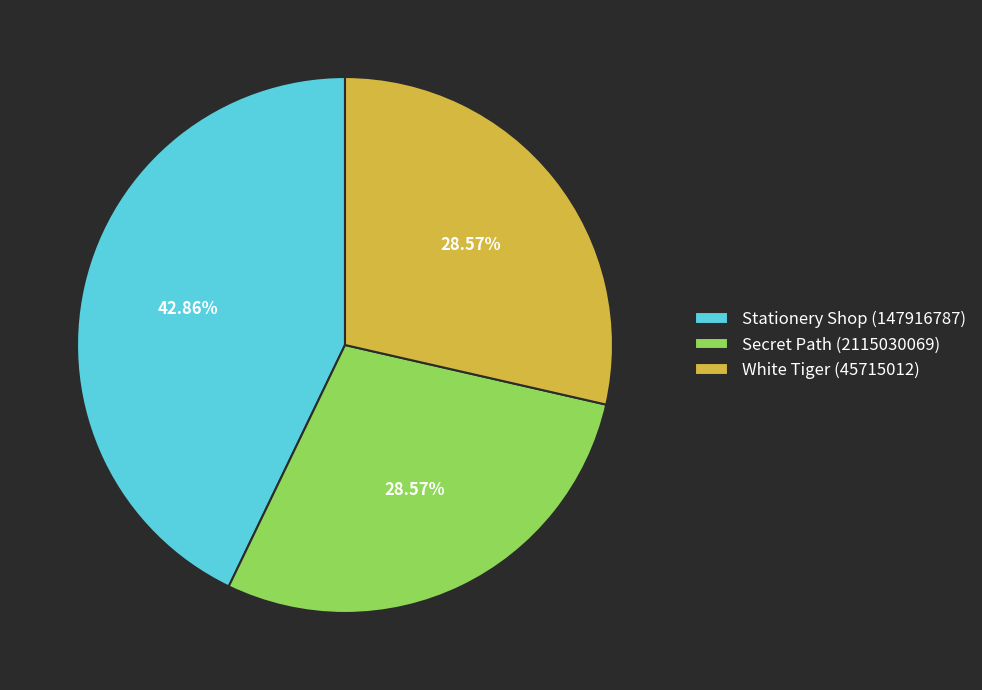

To the nearest percent, what is the combined percentage of White Tiger (45715012) and Stationery Shop (147916787)?

71%